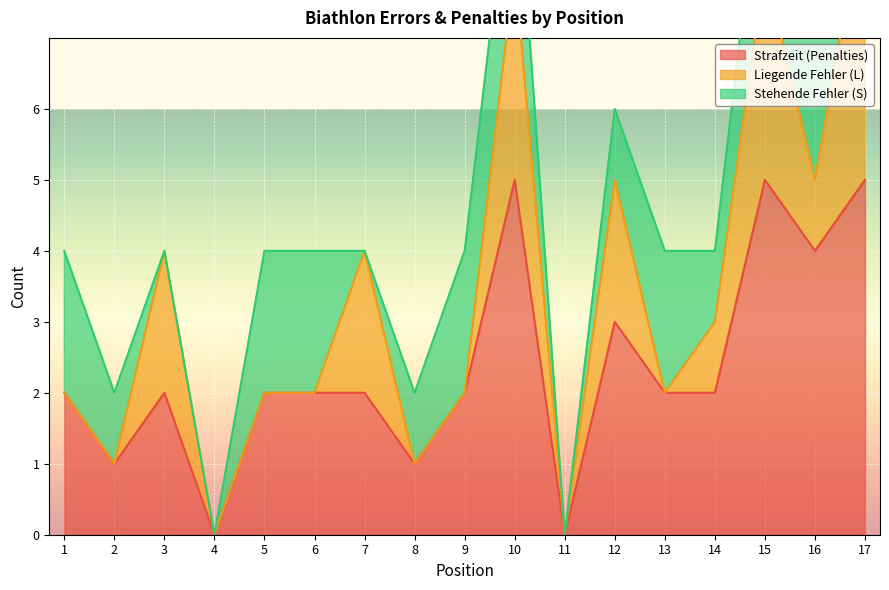

The value of Strafzeit (Penalties) at 4 is 3. True or false?

False